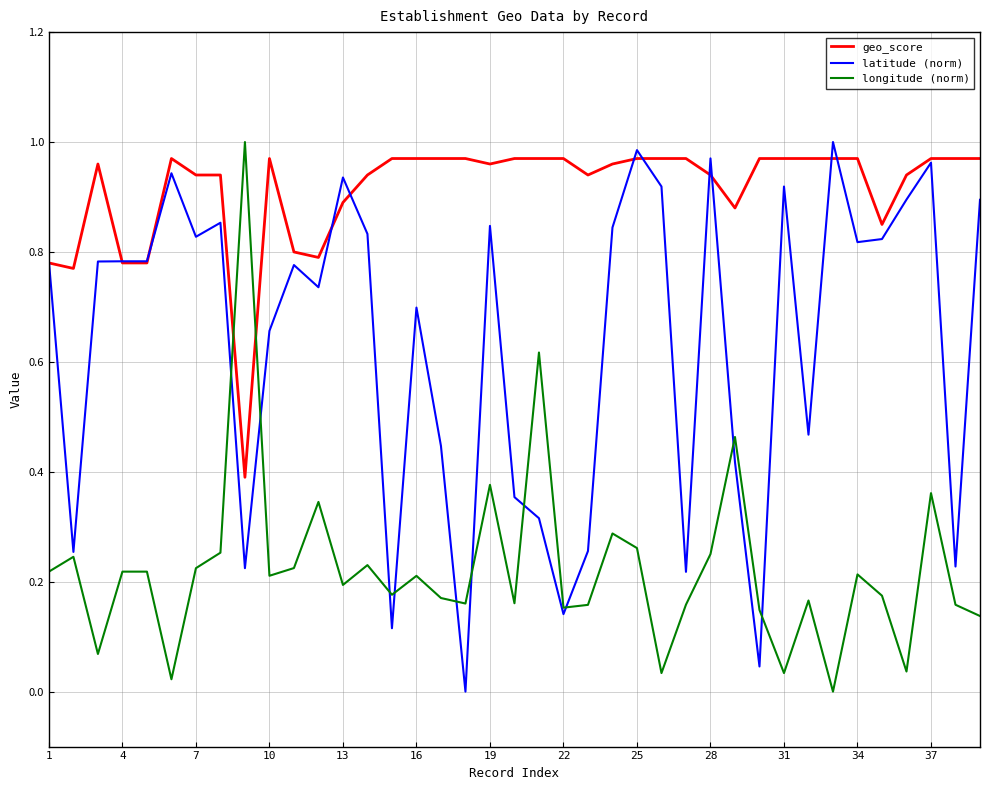

How many intersections are there between longitude (norm) and geo_score?

2